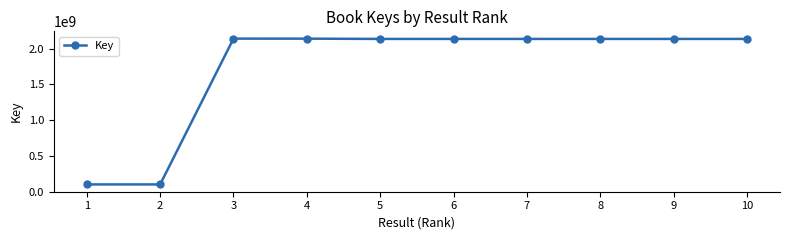

Is it true that the value at 1 is 26300422?

False